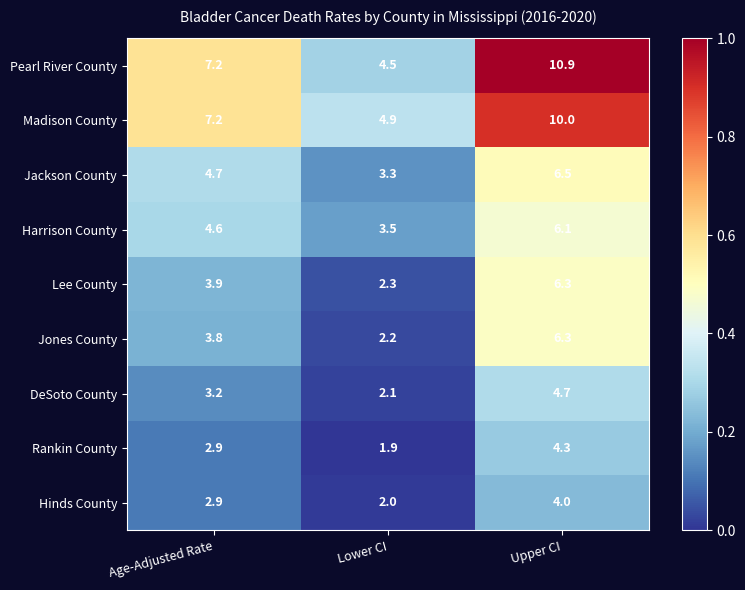

At Lower CI, list the series in order from largest to smallest.

Madison County, Pearl River County, Harrison County, Jackson County, Lee County, Jones County, DeSoto County, Hinds County, Rankin County